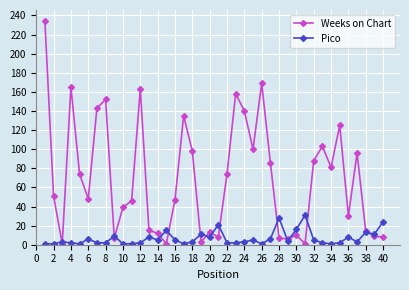

True or false: Pico has more than 0 points higher than both neighbors.

True